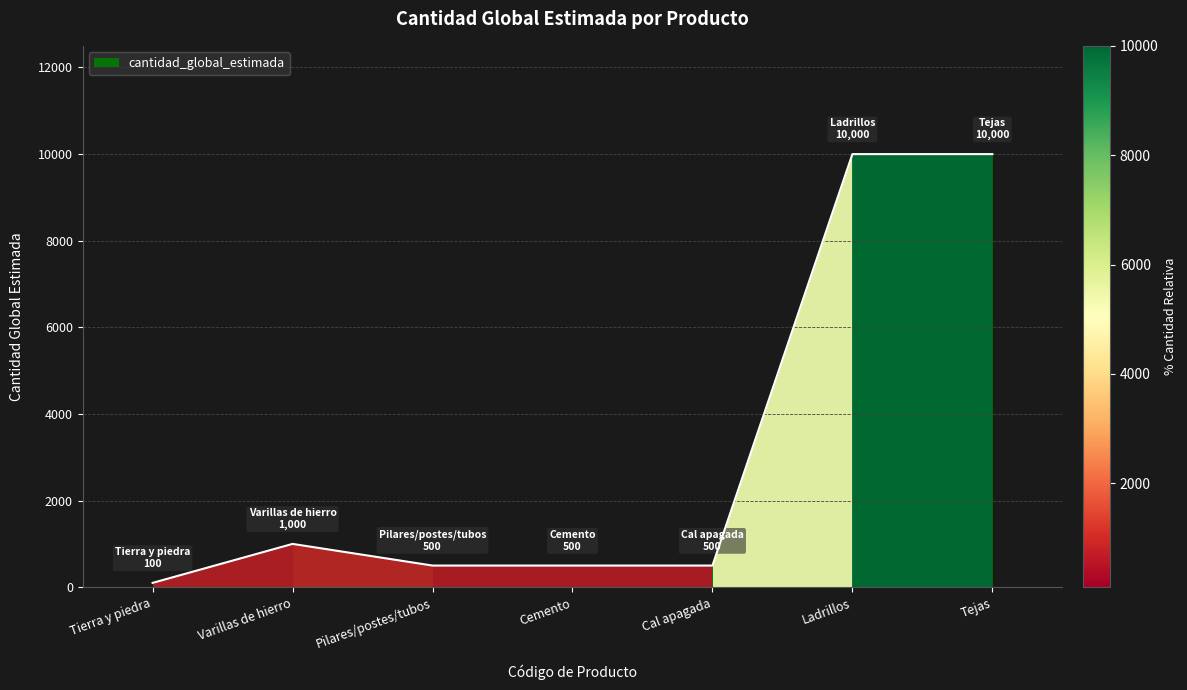

What is the difference between the maximum and minimum values?

9900